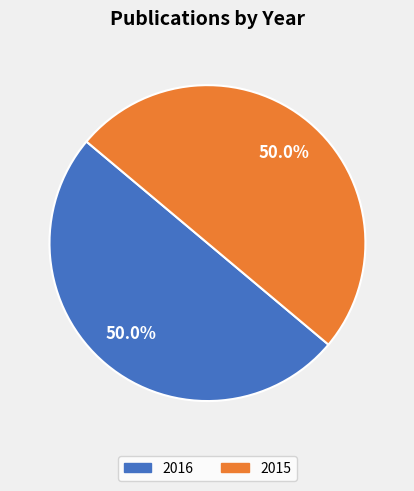

How much of the chart is everything except 2015?

50.0%